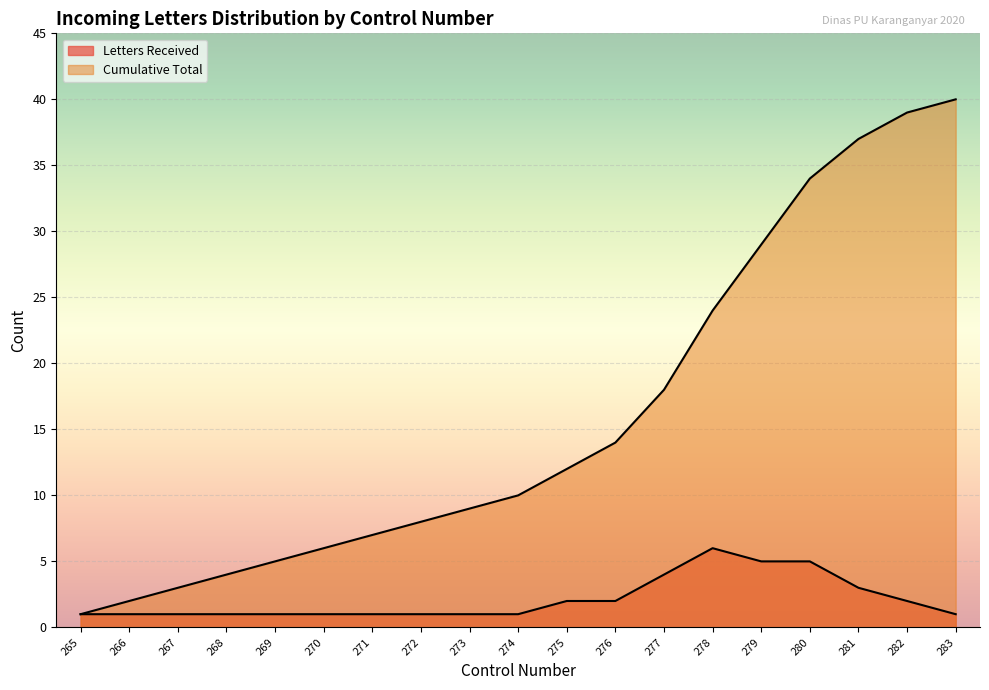

How many lines are shown in the chart?

2